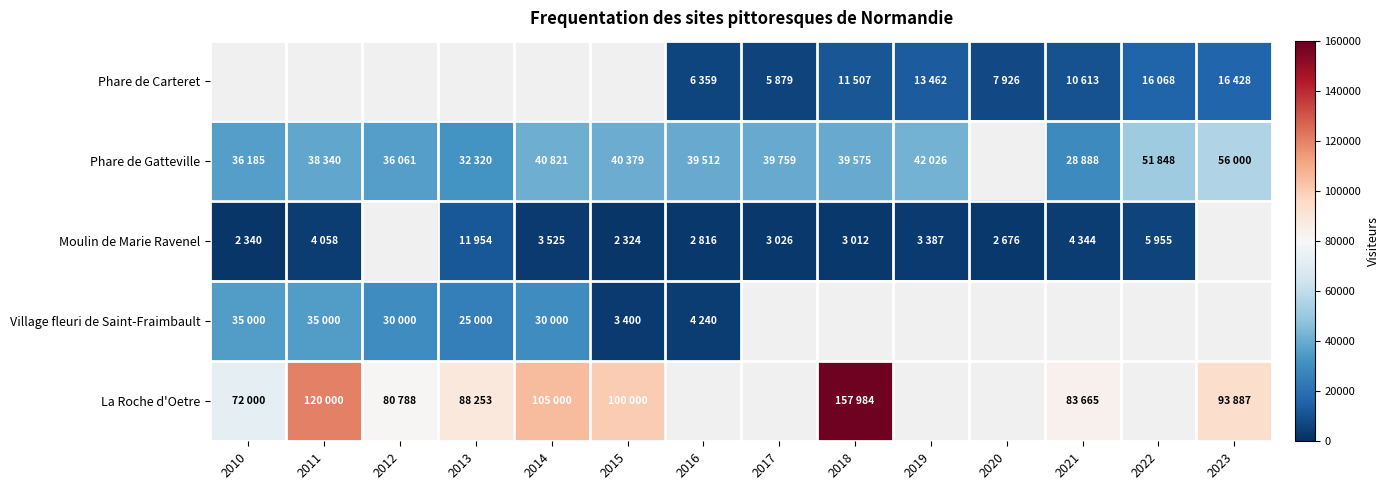

What is the difference between the La Roche d'Oetre values at 2014 and 2013?

16747.0